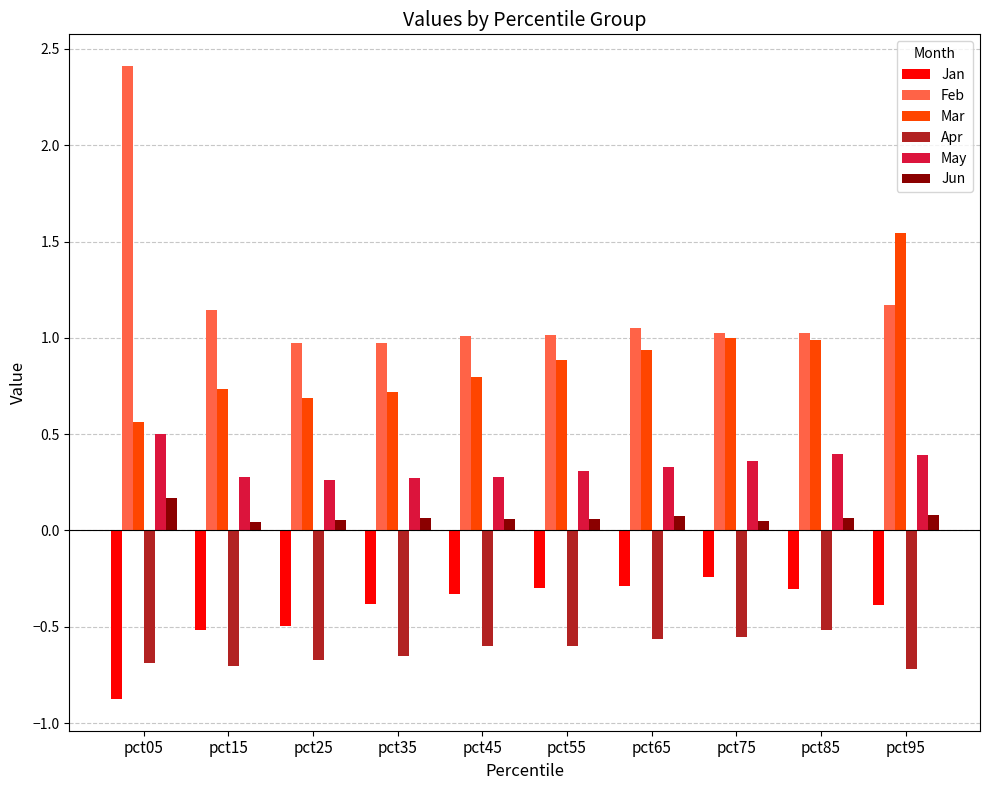

Which series has the widest spread of values?

Feb